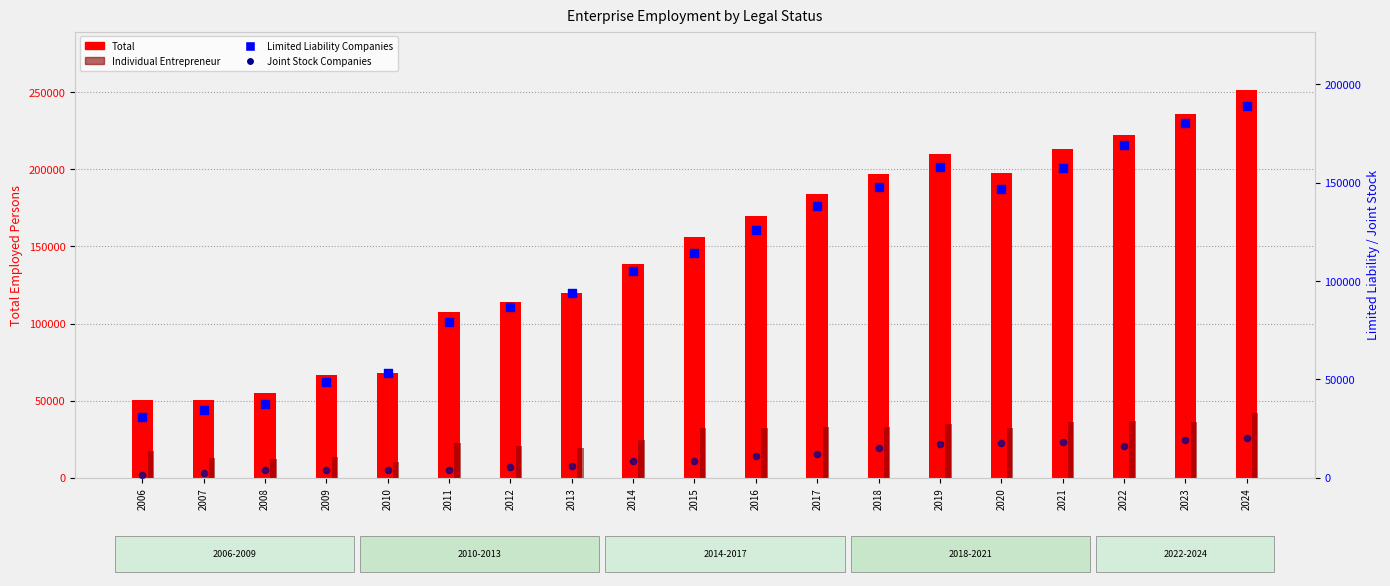

At how many categories does at least one series exceed 111335?

13